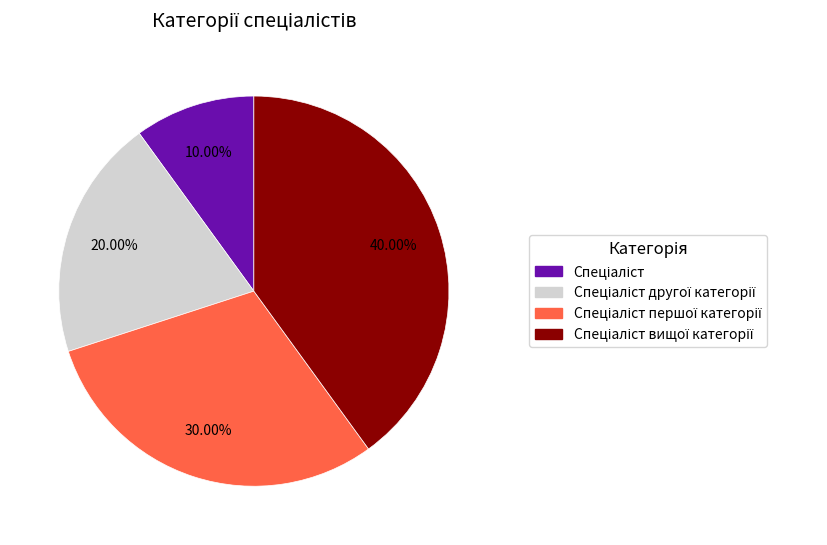

Is there any slice that represents more than half of the pie?

No